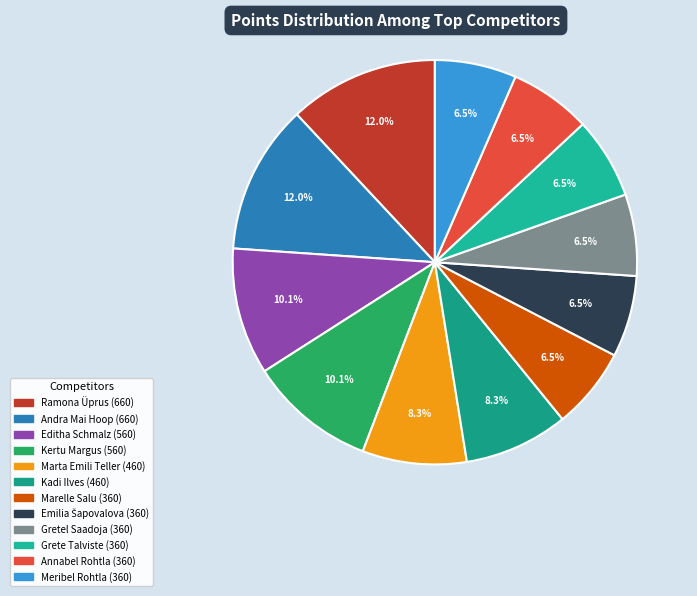

Count the number of slices in the pie.

12